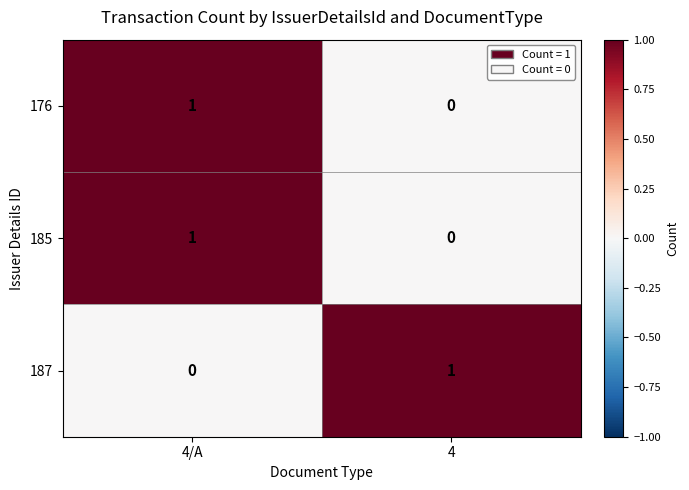

Where is 185 nearest to the value 0?

4